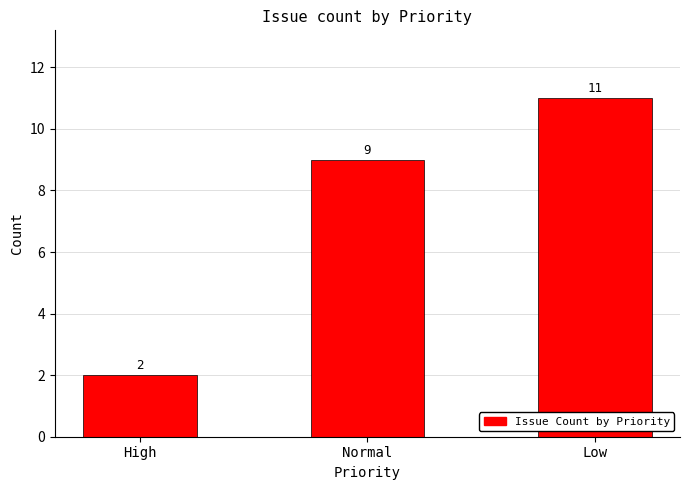

Count the values in the range 2 to 11.

3